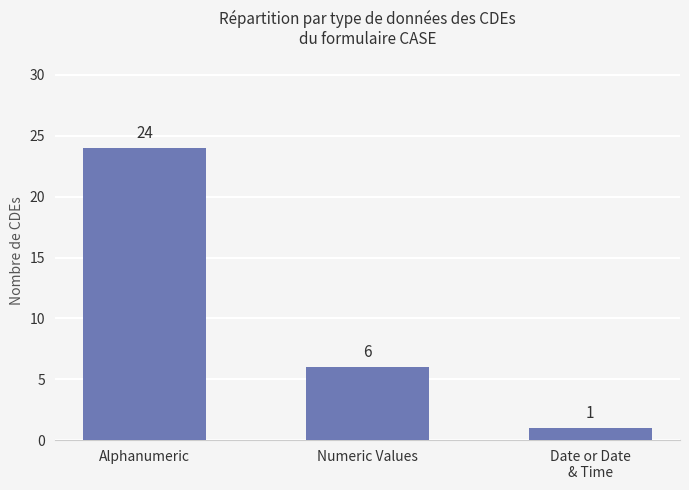

The chart shows a value of 6 at Numeric Values. True or false?

True